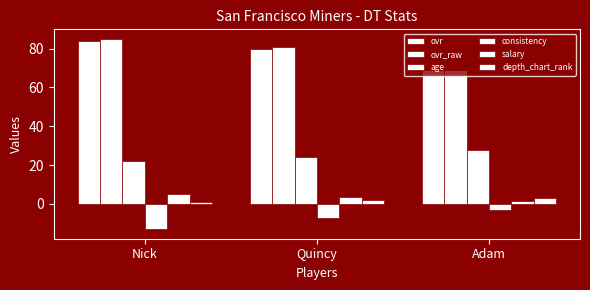

How many values in the ovr_raw series are below 81?

1